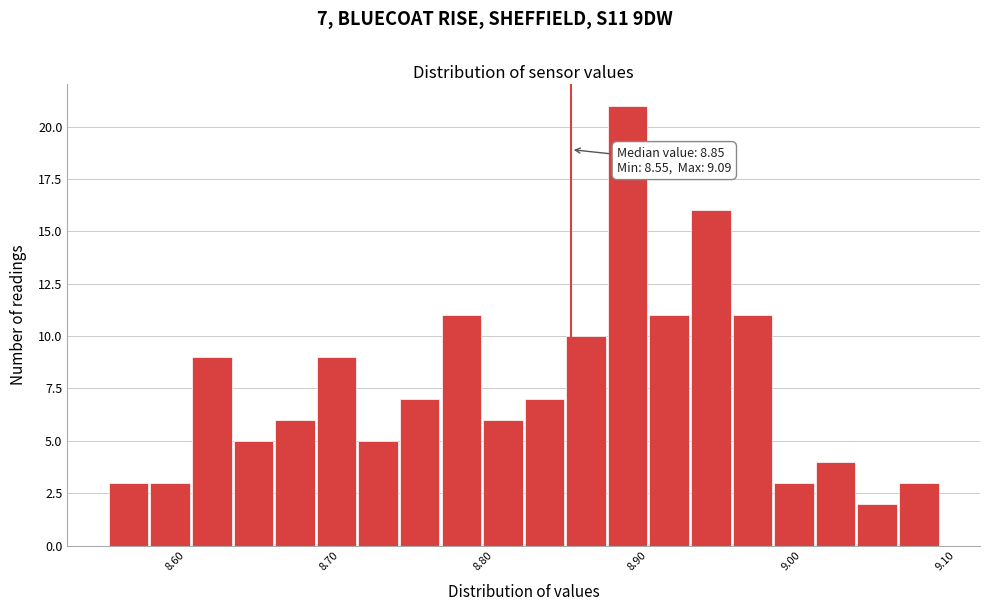

Around what value on the x-axis is the tallest bar? Give the approximate position of its centre, as read against the axis.

8.89